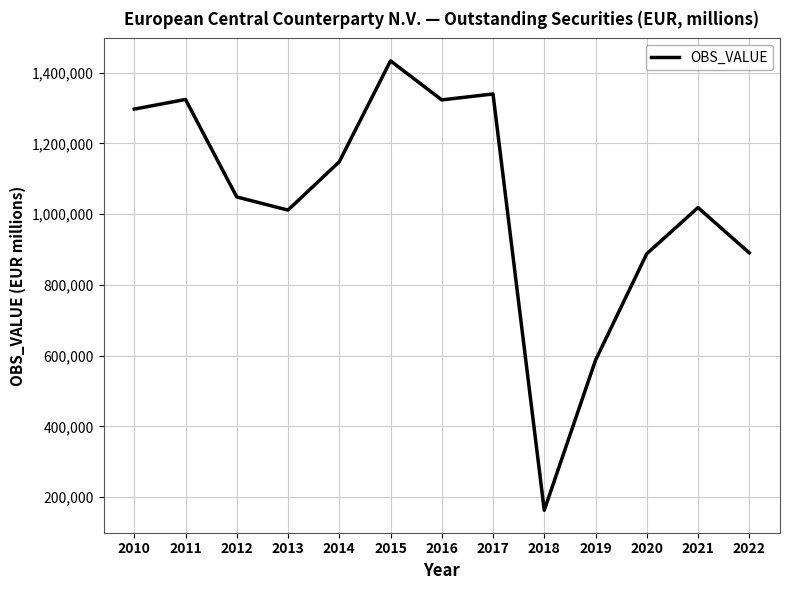

Is this an area chart (filled region under the line)?

No